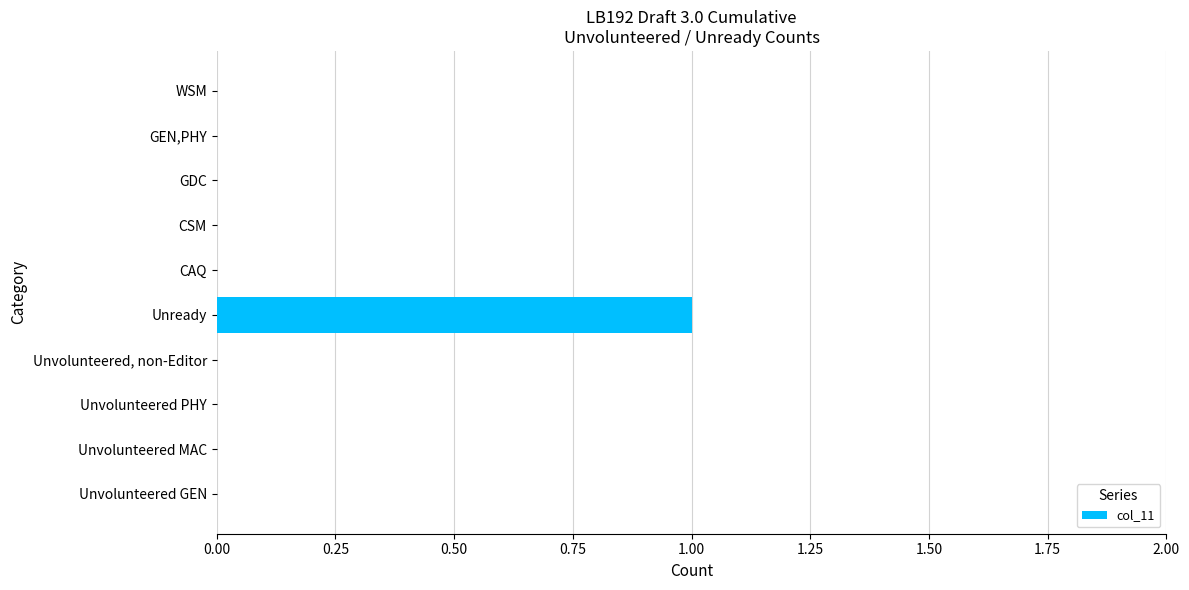

Reading bottom to top, extract all data points from this chart.

Unvolunteered GEN=0	Unvolunteered MAC=0	Unvolunteered PHY=0	Unvolunteered, non-Editor=0	Unready=1	CAQ=0	CSM=0	GDC=0	GEN,PHY=0	WSM=0